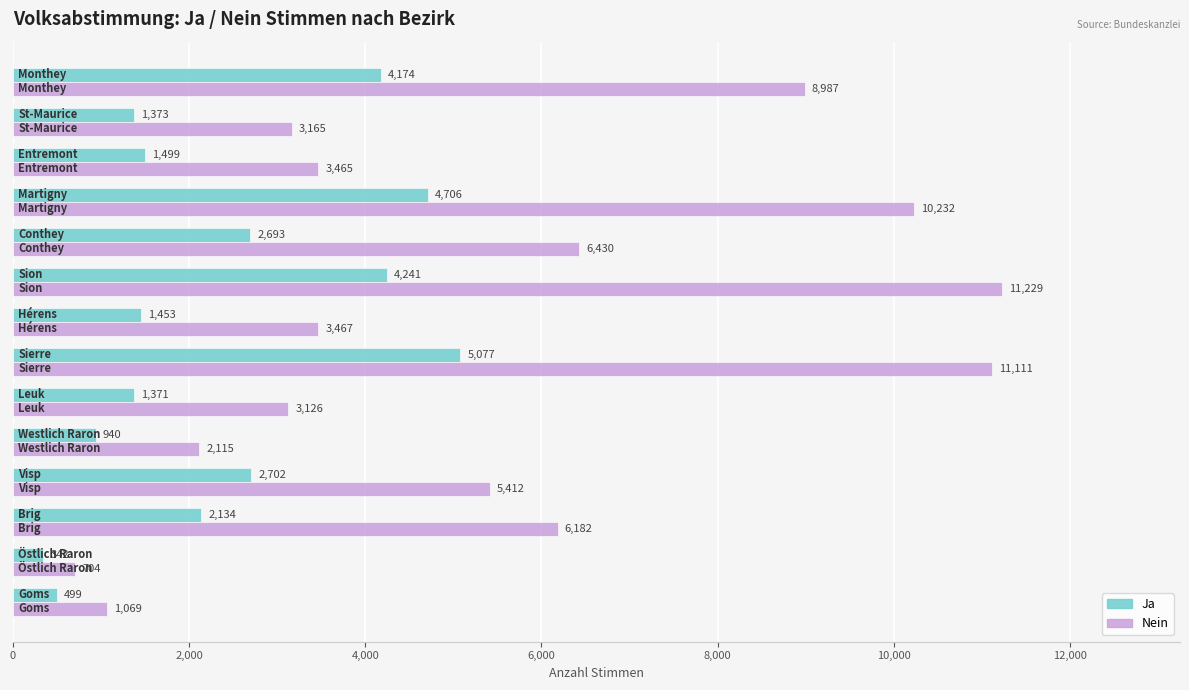

Which series has the widest spread of values?

Nein